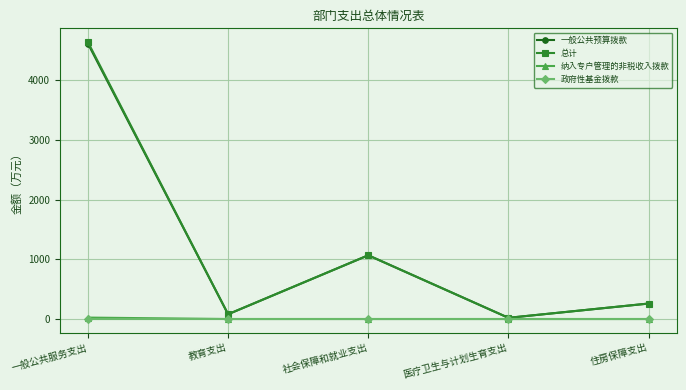

Where does the 总计 series first go above 259?

一般公共服务支出